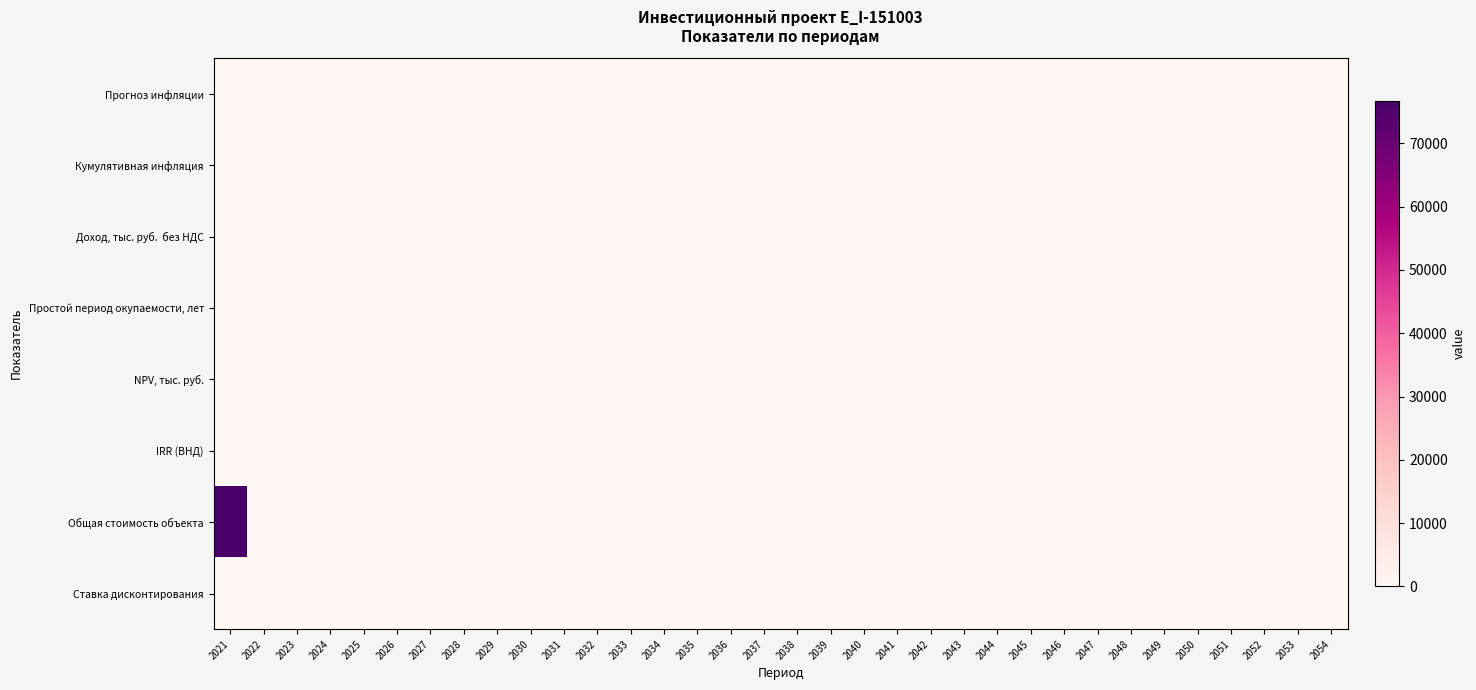

List the series in order of their peak value, highest first.

Общая стоимость объекта, Простой период окупаемости, лет, Доход, тыс. руб. без НДС, IRR (ВНД), NPV, тыс. руб., Ставка дисконтирования, Прогноз инфляции, Кумулятивная инфляция